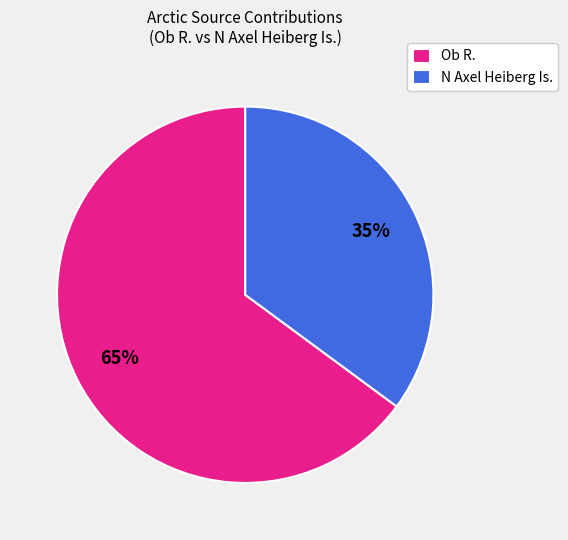

Approximately how many times larger is the value at N Axel Heiberg Is. compared to Ob R.?

0.5